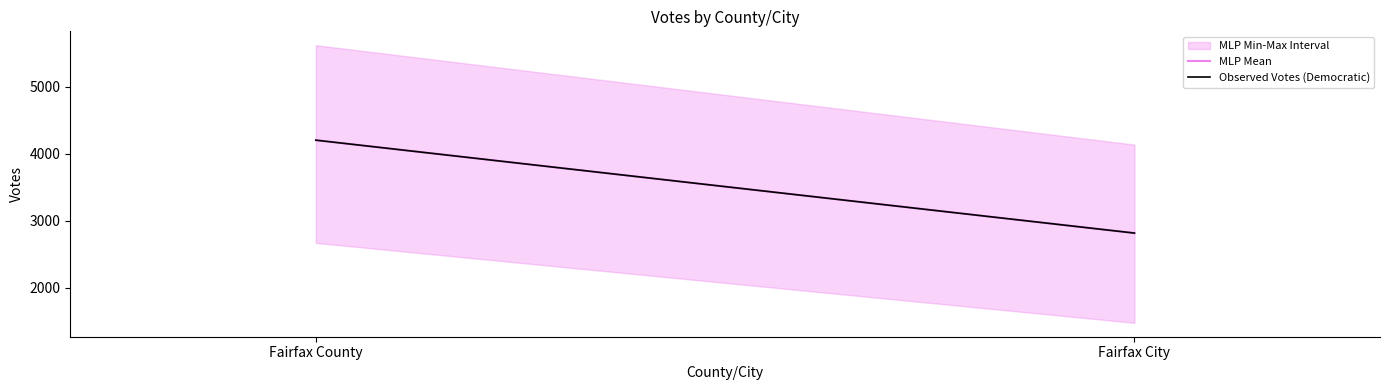

Where is MLP Mean nearest to the value 3510?

Fairfax City